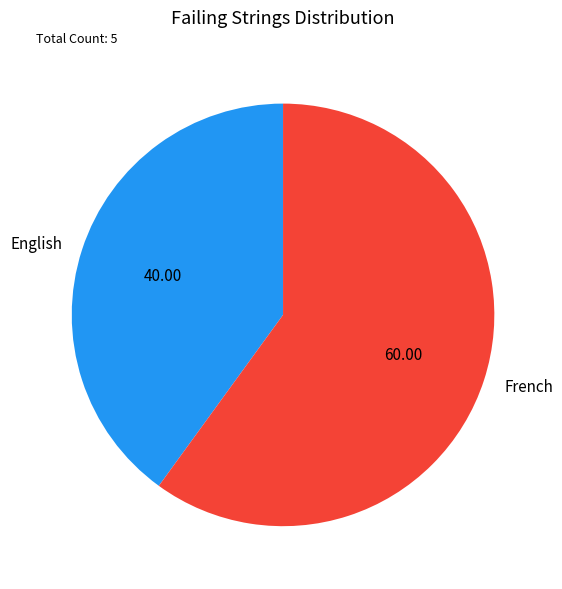

How many slices are in this pie chart?

2